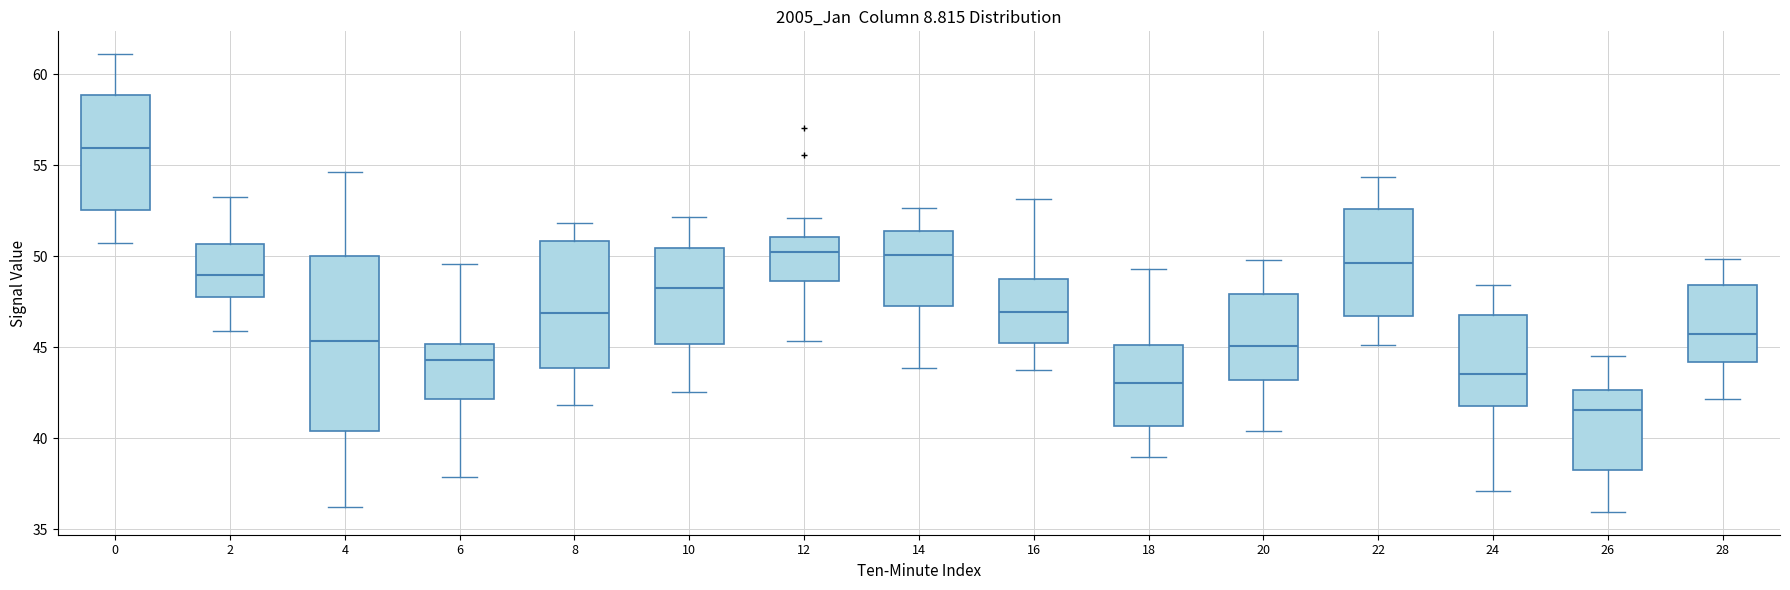

Which box's median line is the highest?

0